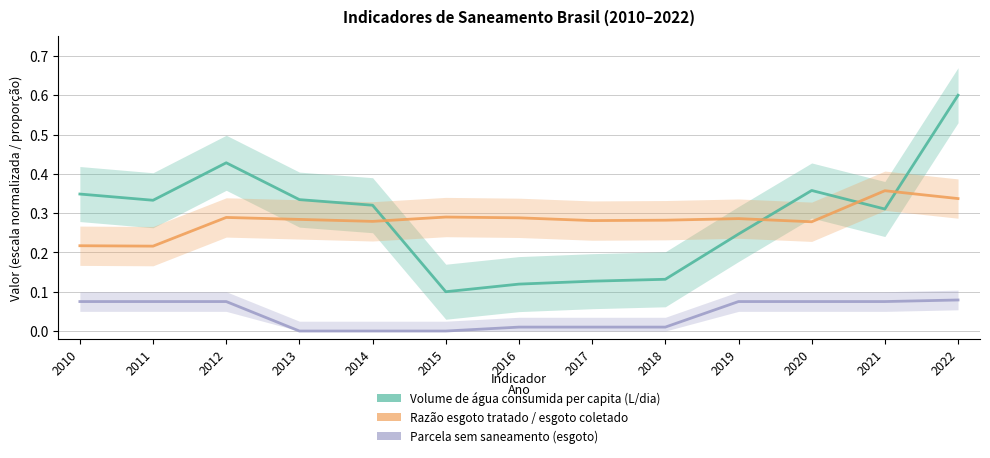

What is the greatest value displayed?

0.6